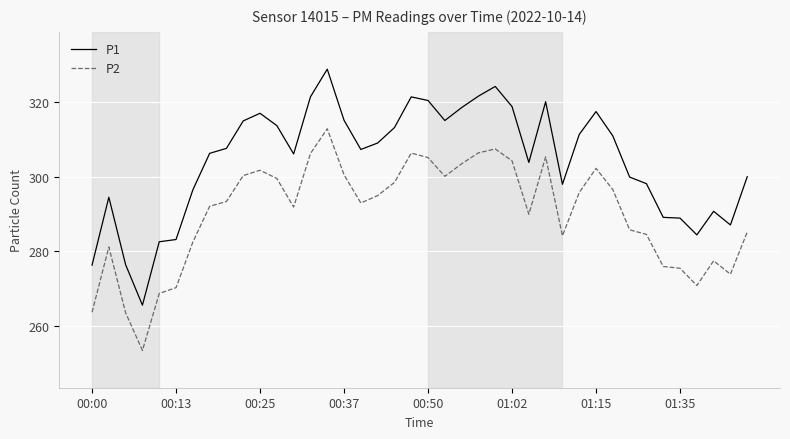

True or false: P1 and P2 cross at least once.

False